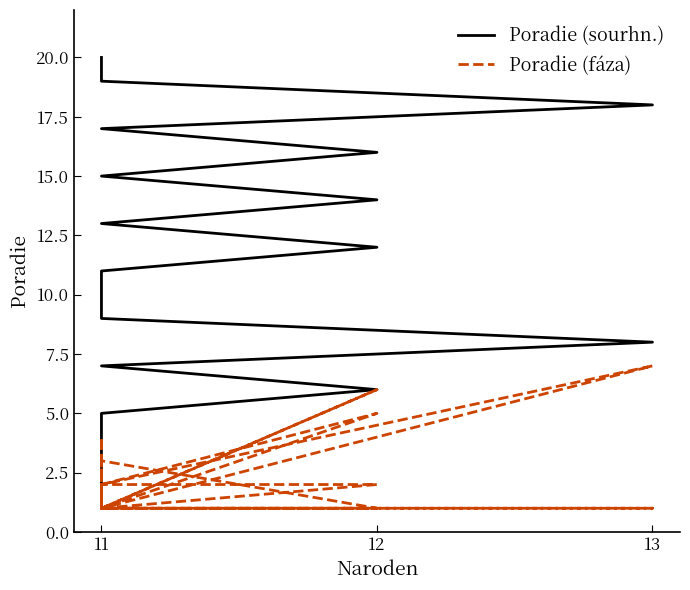

Between 11 and 13, which is larger?

11